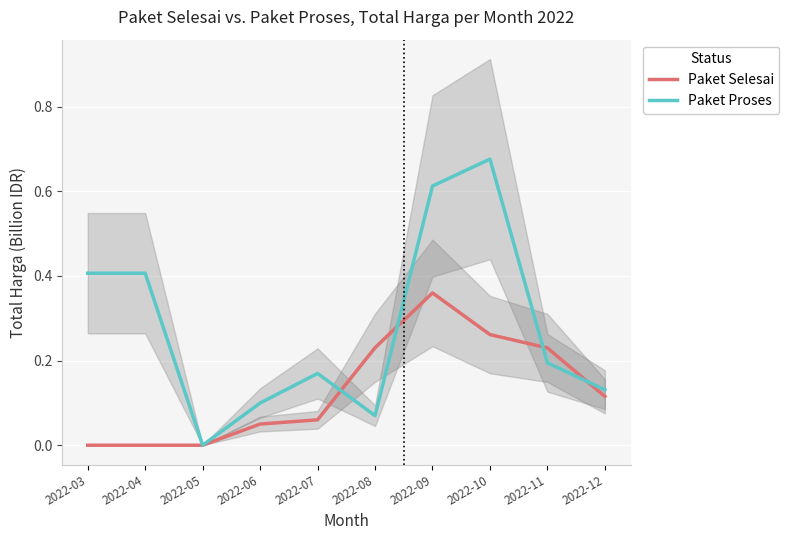

Which series has the widest spread of values?

Paket Proses